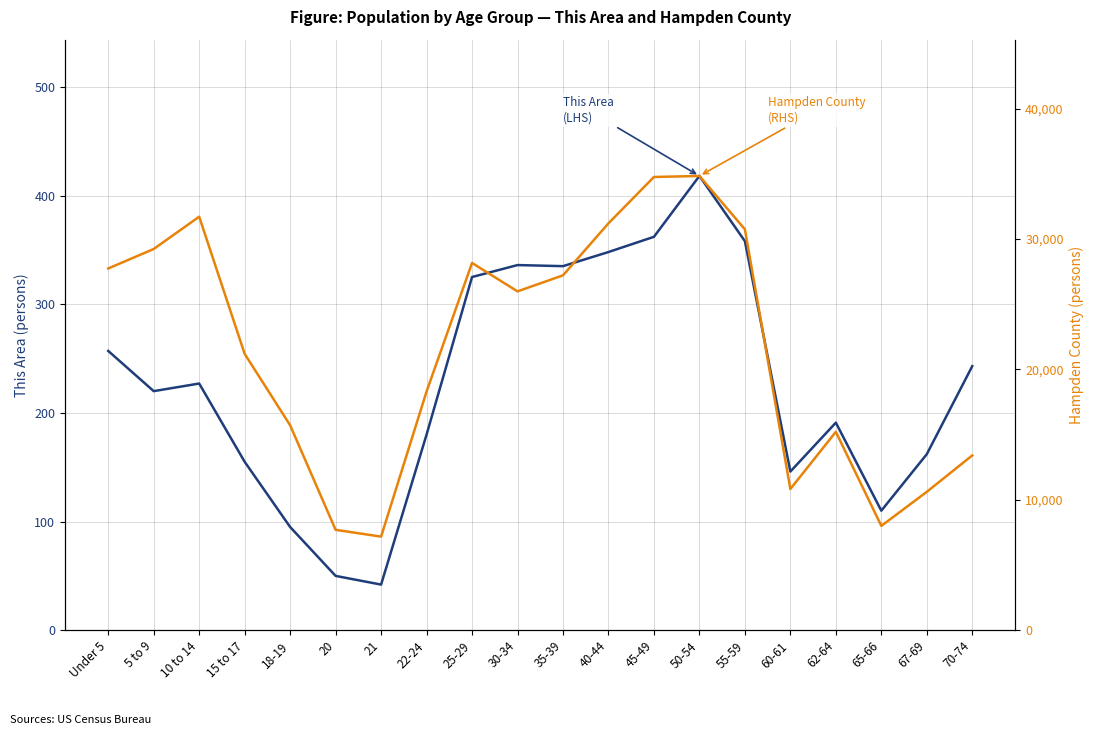

Count the number of categories in the chart.

20